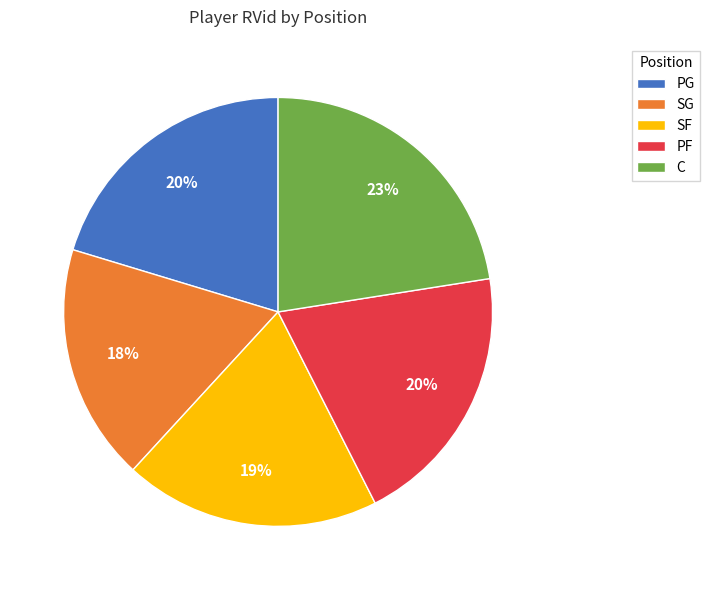

Combined, do PG and C account for over 50%?

No